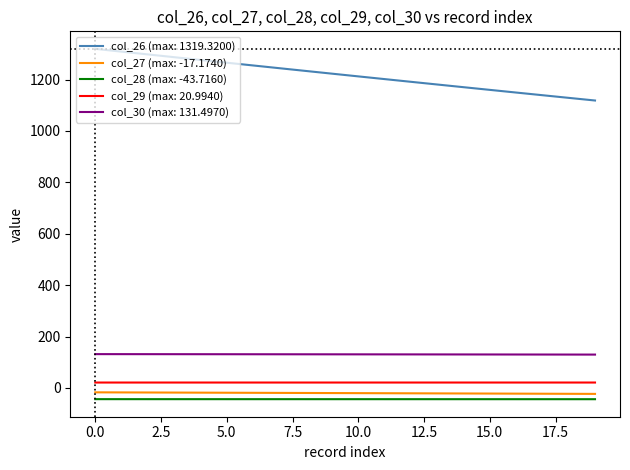

Which series has the largest range (max minus min)?

col_26 (max: 1319.3200)